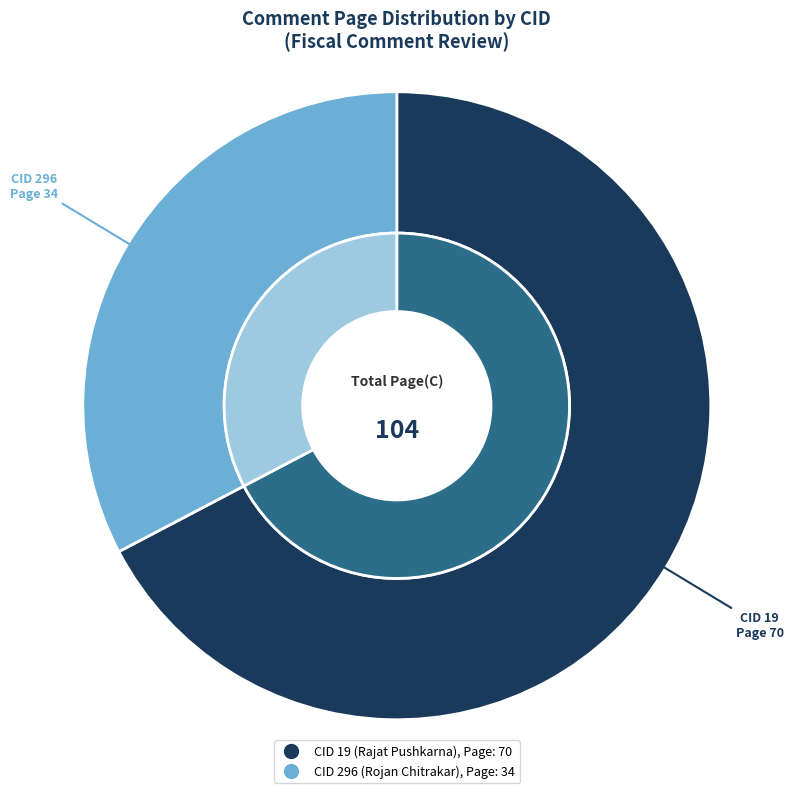

What percentage is NOT represented by 19?

32.7%